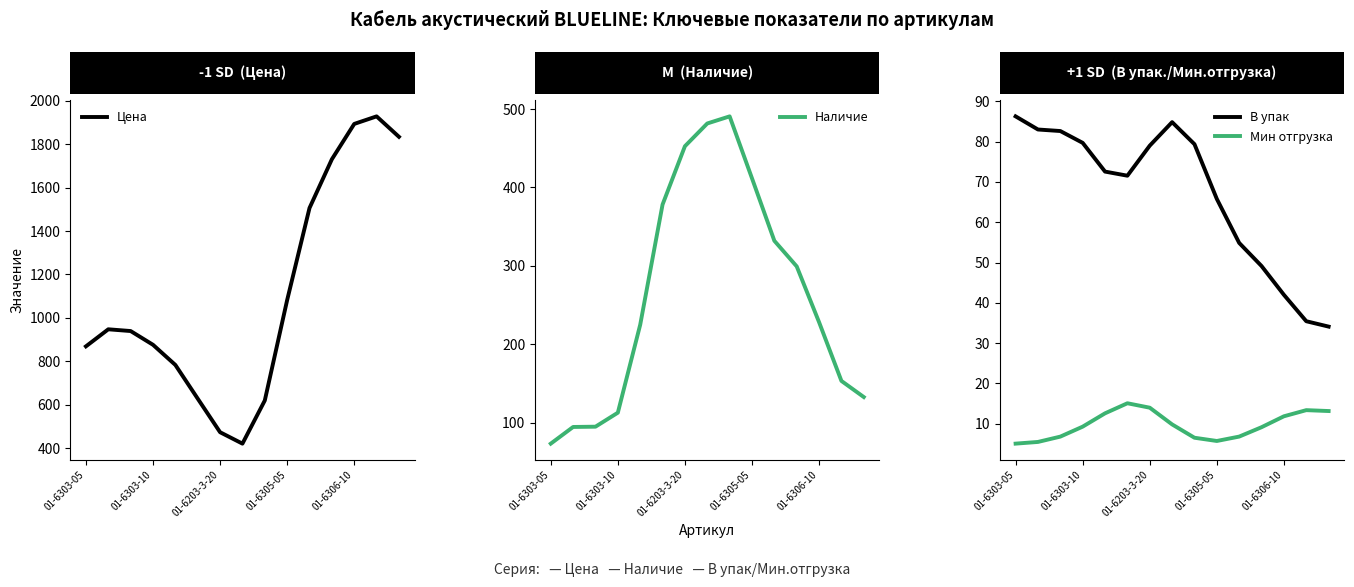

Which series has the largest total across all categories?

Цена